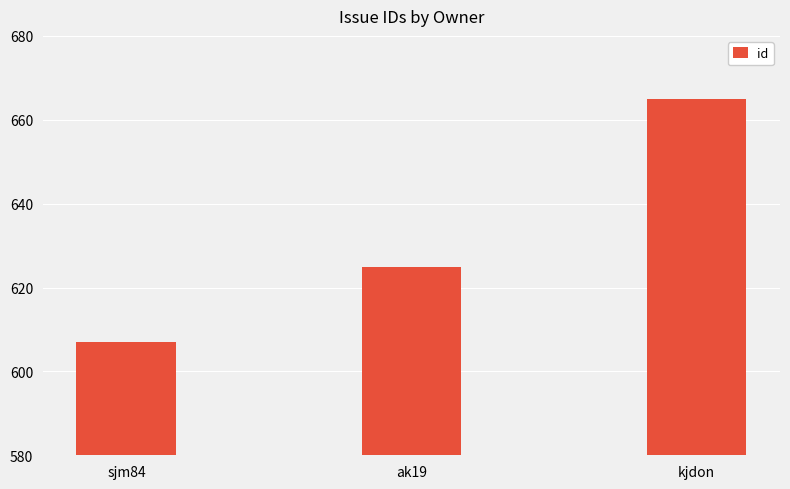

Which category has the lowest value across all series?

sjm84